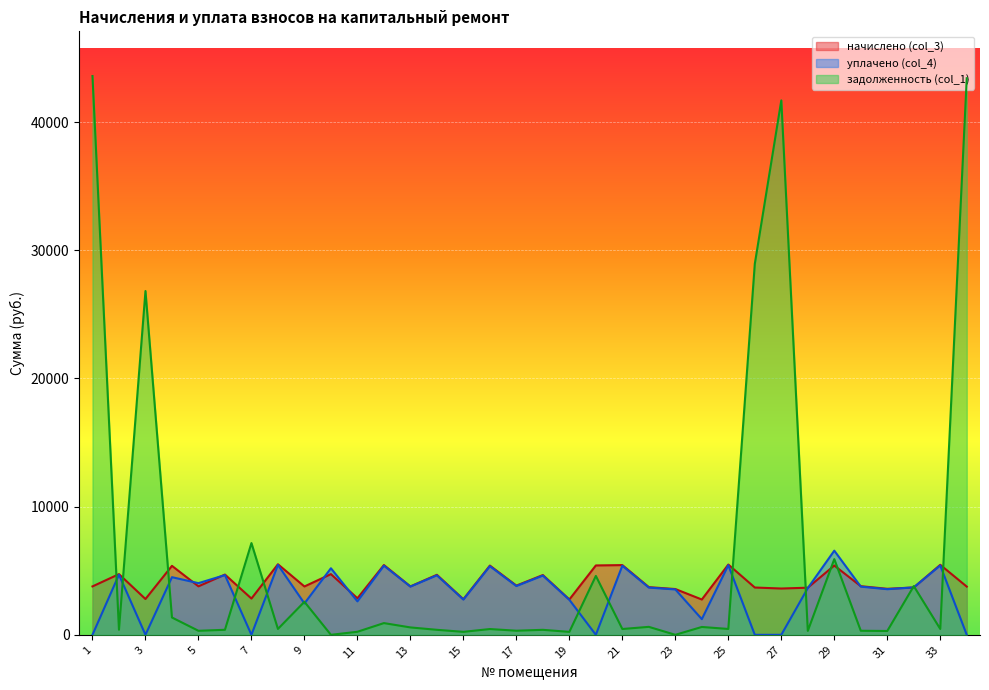

How many values in the начислено (col_3) series exceed 3782?

17